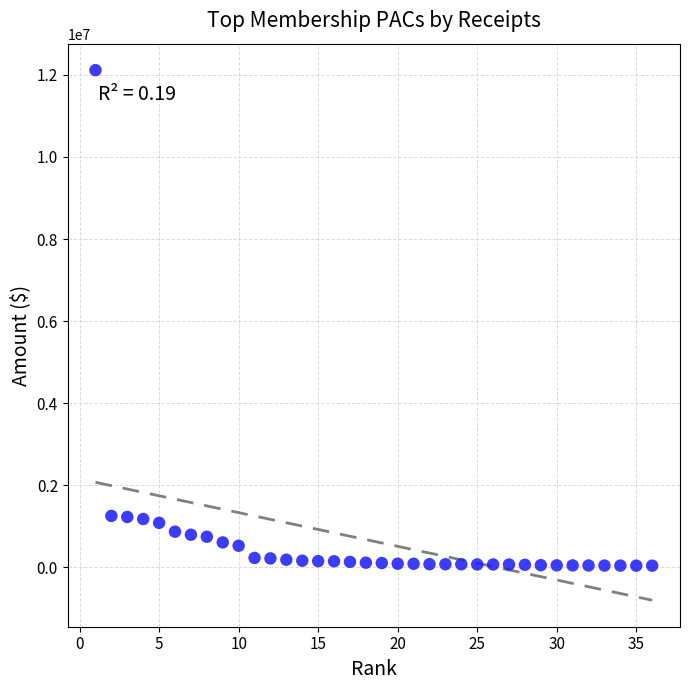

What is the range of Y values (max minus min)?

12069476